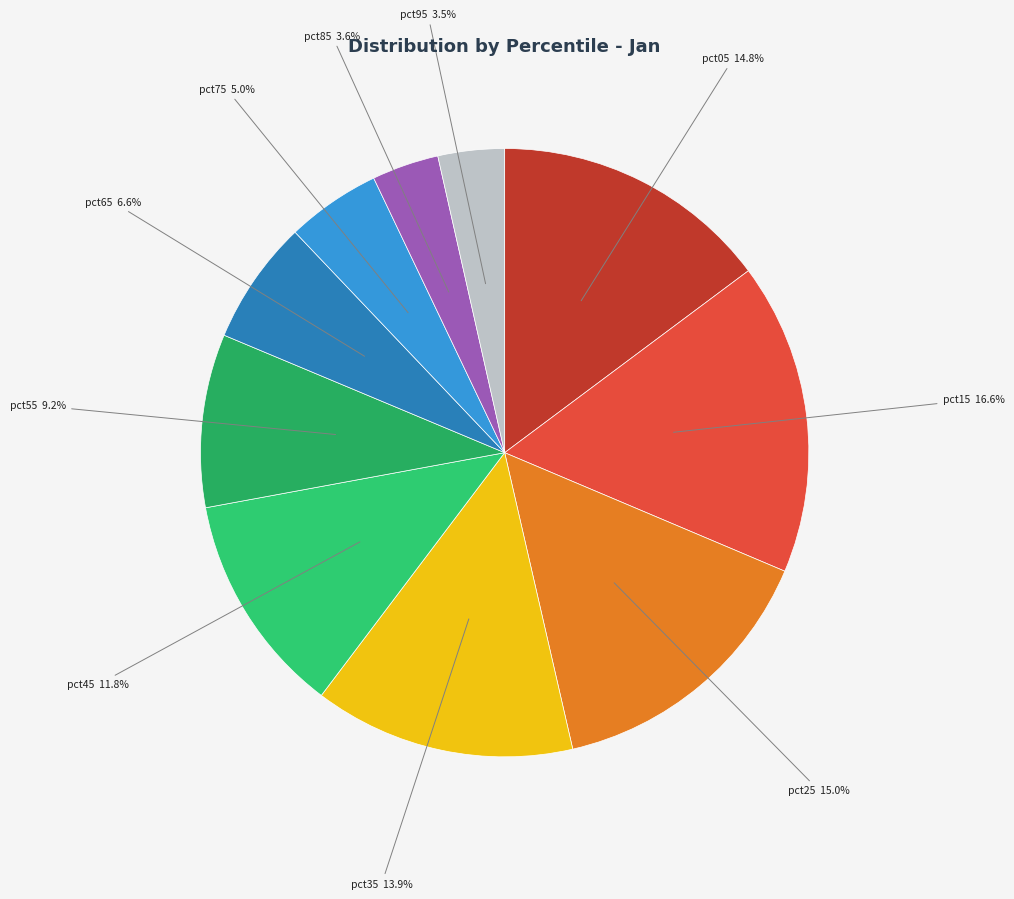

Which category has the biggest portion of the pie?

pct15